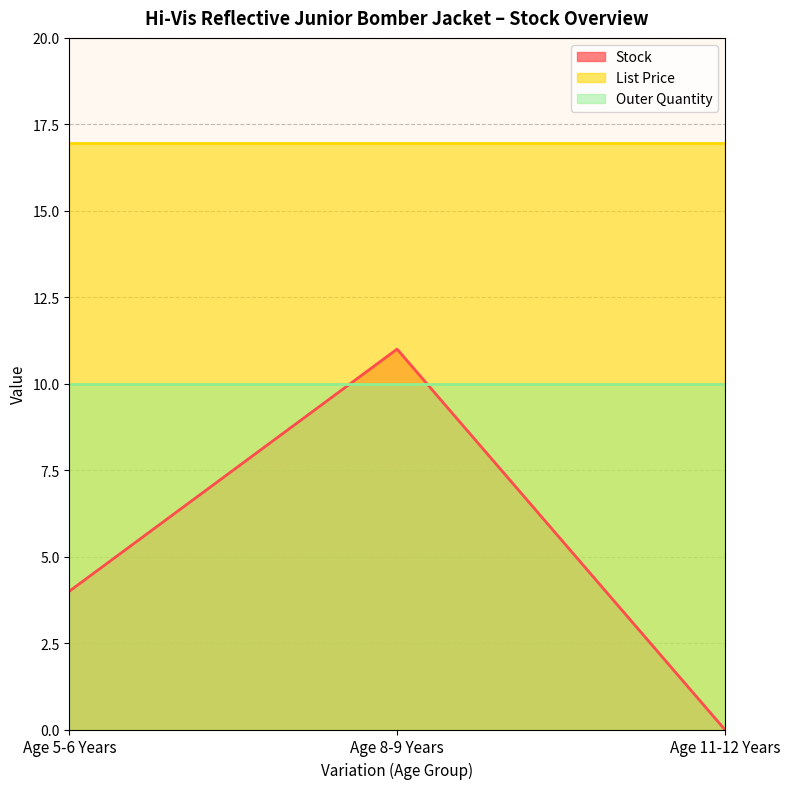

List the series in order of their overall mean, lowest first.

Stock, Outer Quantity, List Price